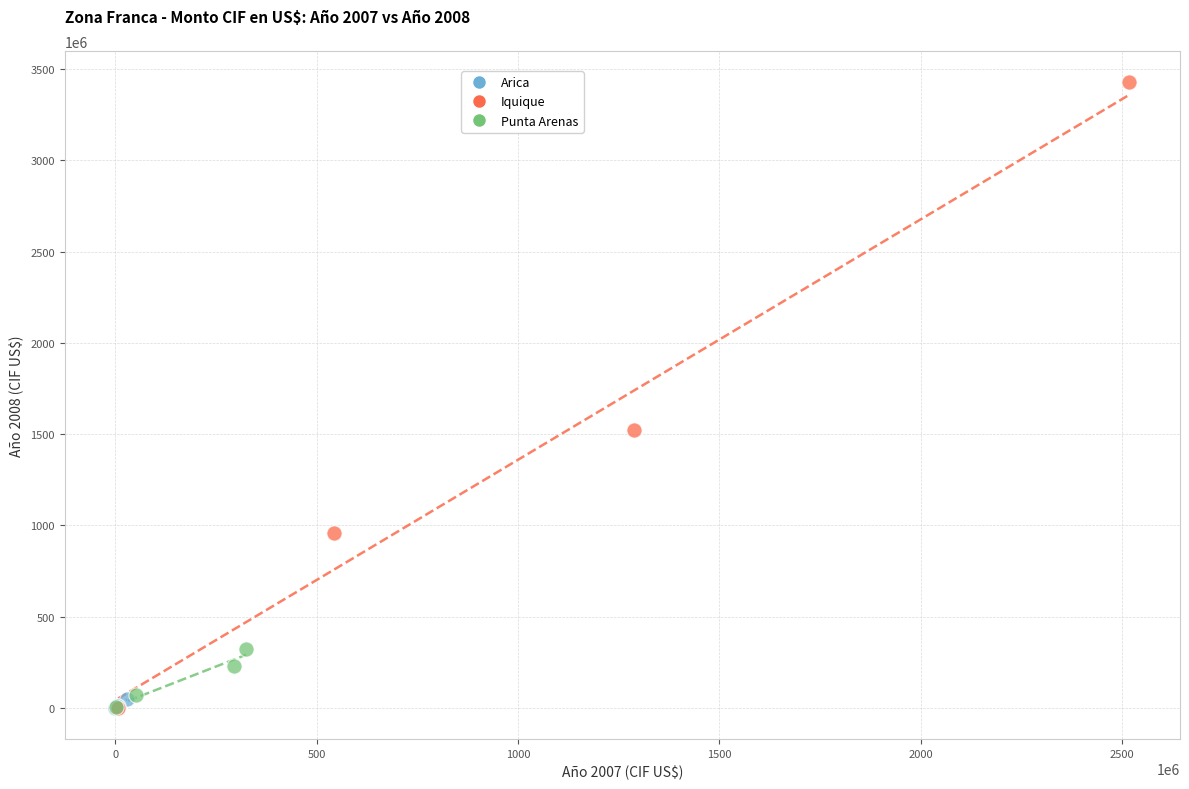

What are all the series names shown in the legend?

Arica, Iquique, Punta Arenas